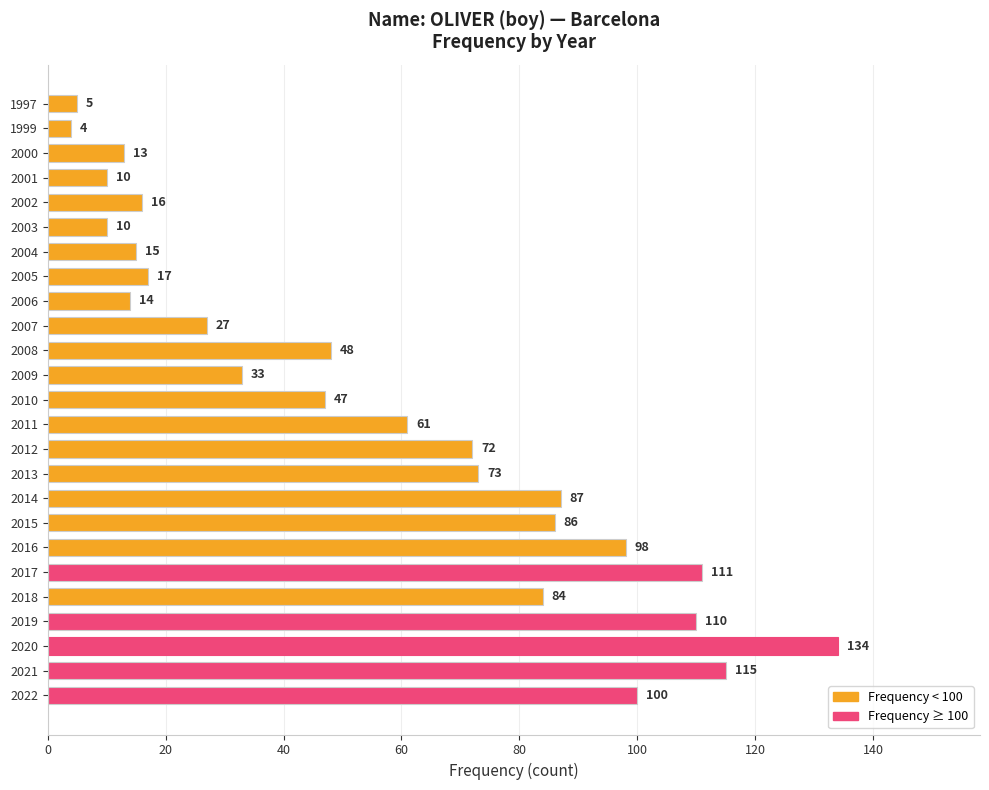

Which has a higher value, 2006 or 2008?

2008